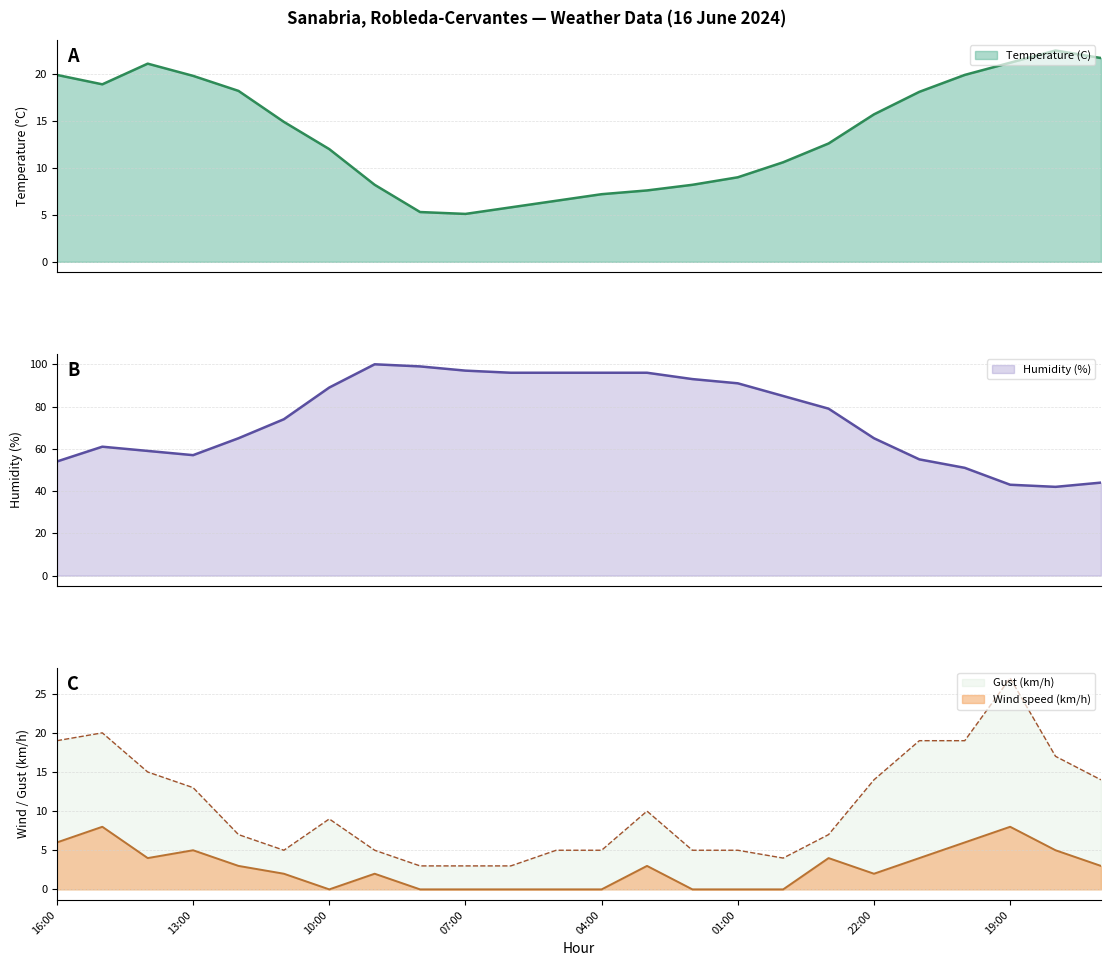

Reading right to left, extract all data points from this chart.

Temperature (C): 21.7	22.5	21.2	19.9	18.1	15.7	12.6	10.6	9.0	8.2	7.6	7.2	6.5	5.8	5.1	5.3	8.2	12.0	14.9	18.2	19.8	21.1	18.9	19.9
Humidity (%): 44.0	42.0	43.0	51.0	55.0	65.0	79.0	85.0	91.0	93.0	96.0	96.0	96.0	96.0	97.0	99.0	100.0	89.0	74.0	65.0	57.0	59.0	61.0	54.0
Wind speed (km/h): 3.0	5.0	8.0	6.0	4.0	2.0	4.0	0.0	0.0	0.0	3.0	0.0	0.0	0.0	0.0	0.0	2.0	0.0	2.0	3.0	5.0	4.0	8.0	6.0
Gust (km/h): 14.0	17.0	27.0	19.0	19.0	14.0	7.0	4.0	5.0	5.0	10.0	5.0	5.0	3.0	3.0	3.0	5.0	9.0	5.0	7.0	13.0	15.0	20.0	19.0